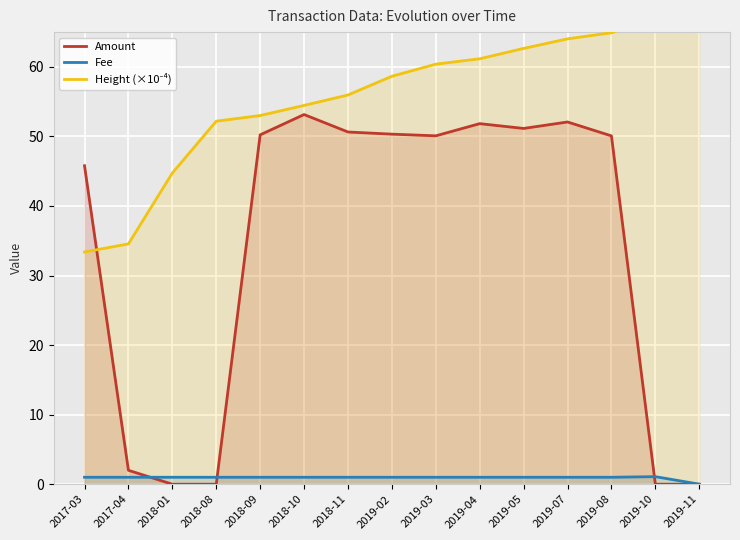

Reading left to right, list all the values displayed in this chart.

Amount: 45.8	2.0	0.0	0.0	50.2	53.1	50.6	50.3	50.1	51.8	51.1	52.1	50.1	0.0	0.0
Fee: 1.0	1.0	1.0	1.0	1.0	1.0	1.0	1.0	1.0	1.0	1.0	1.0	1.0	1.1	0.0
Height (×10⁻⁴): 33.4	34.6	44.7	52.2	53.0	54.5	56.0	58.7	60.4	61.2	62.7	64.0	64.9	67.2	68.6